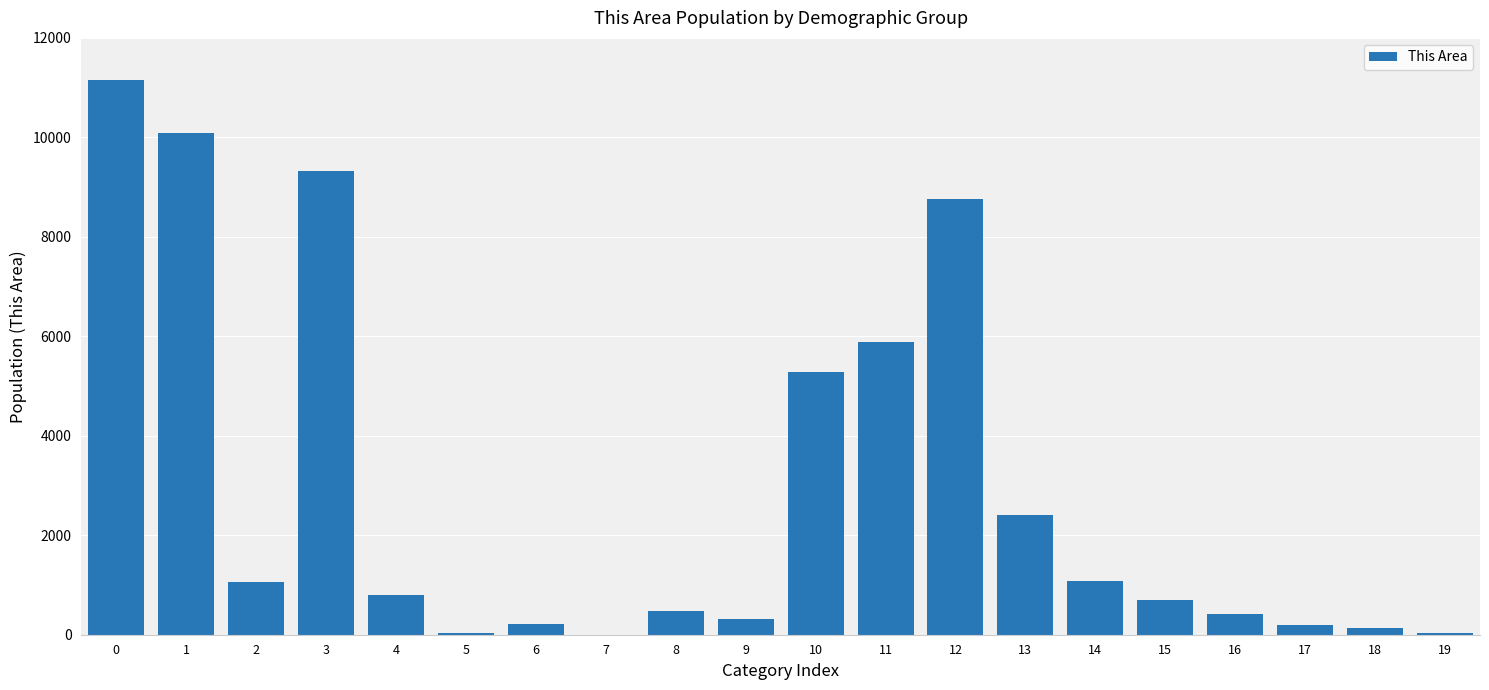

What is the change in value from 4 to 11?

+5090